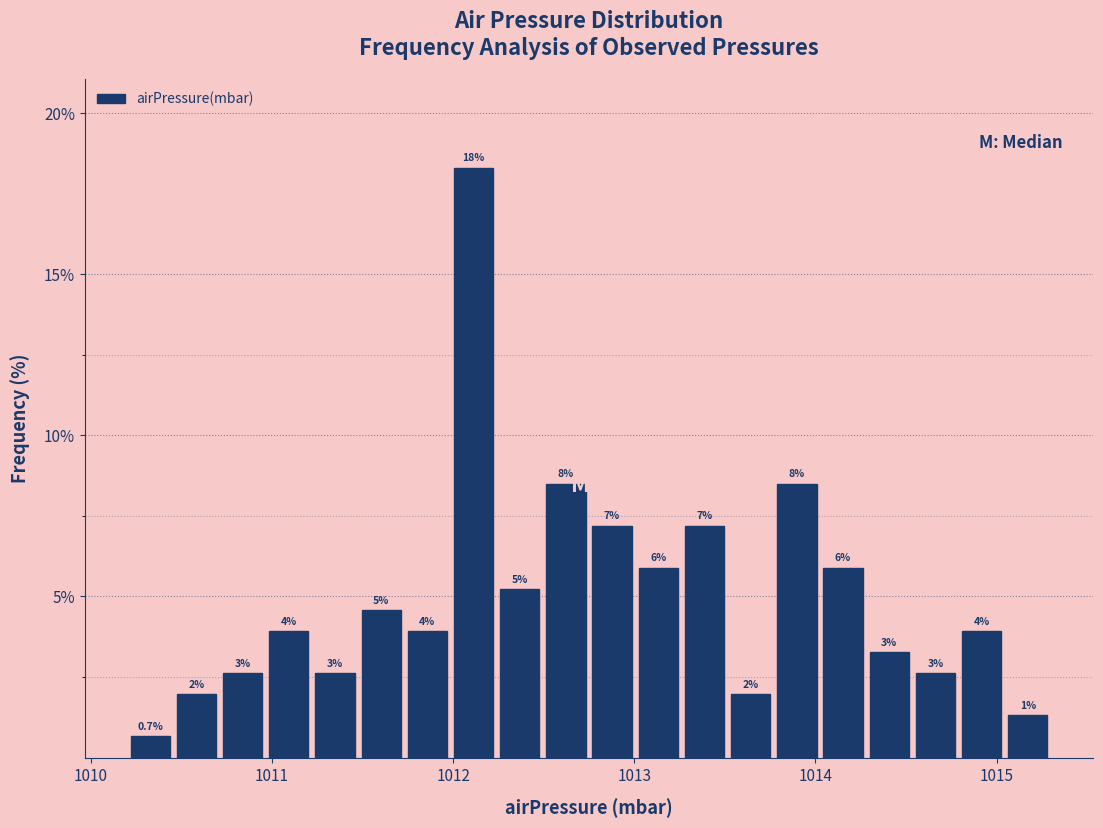

Around what value on the x-axis is the tallest bar? Give the approximate position of its centre, as read against the axis.

1012.1